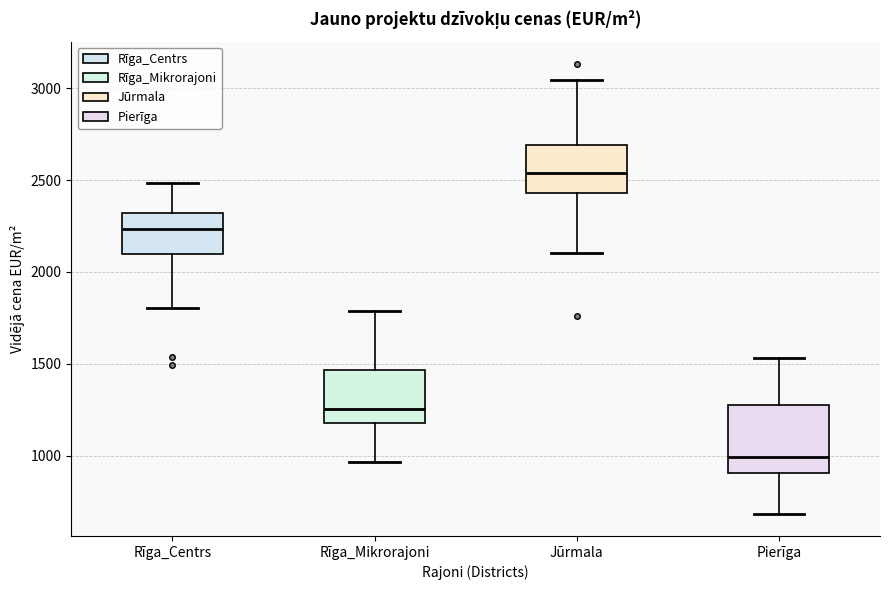

Which box is the tallest, from its lower edge to its upper edge?

Pierīga